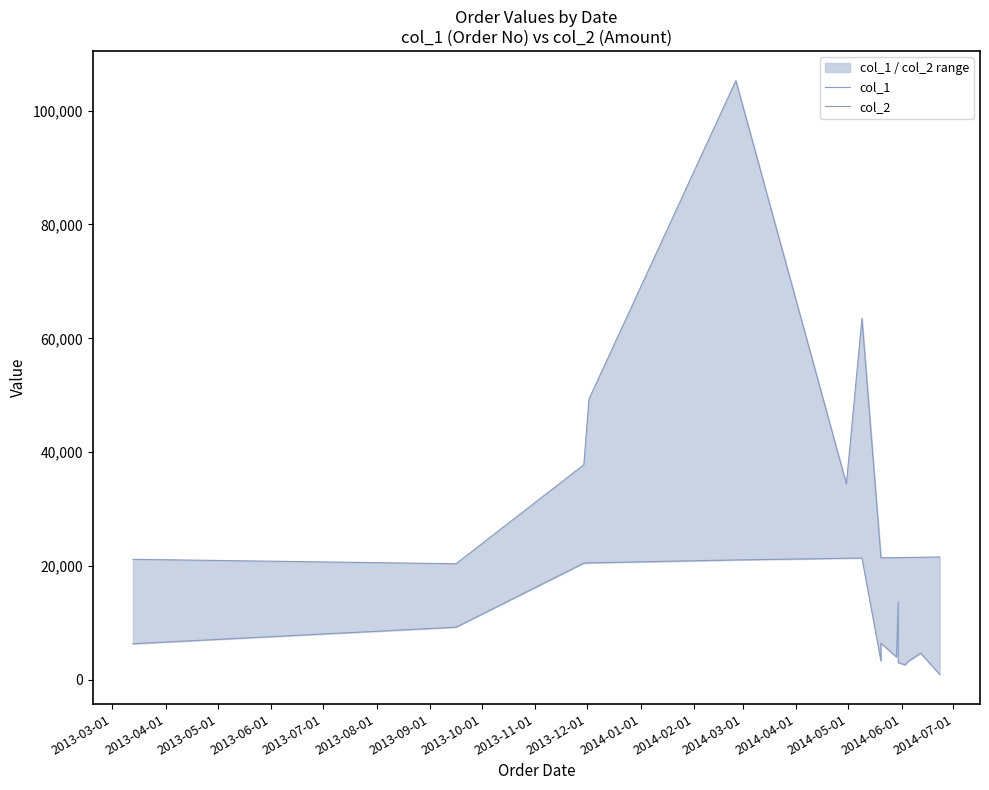

Rank the series at 2014-05-01 from highest to lowest value.

col_1, col_2